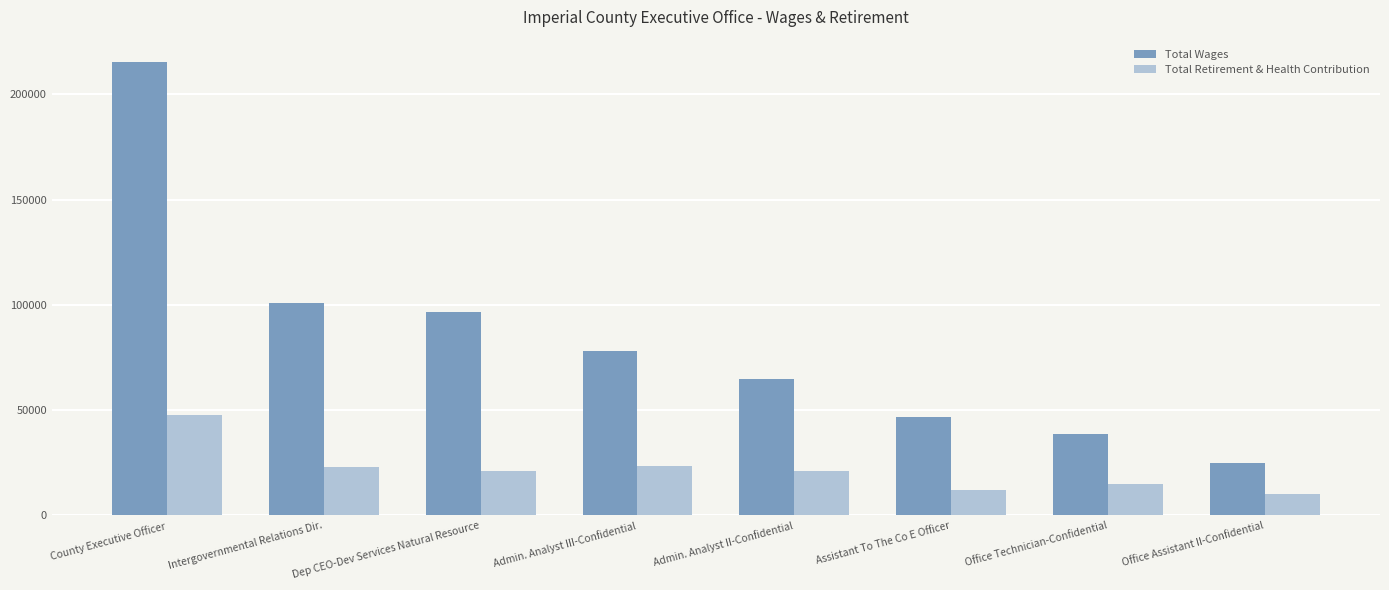

True or false: Total Wages has a value of 64593 at Admin. Analyst II-Confidential.

True